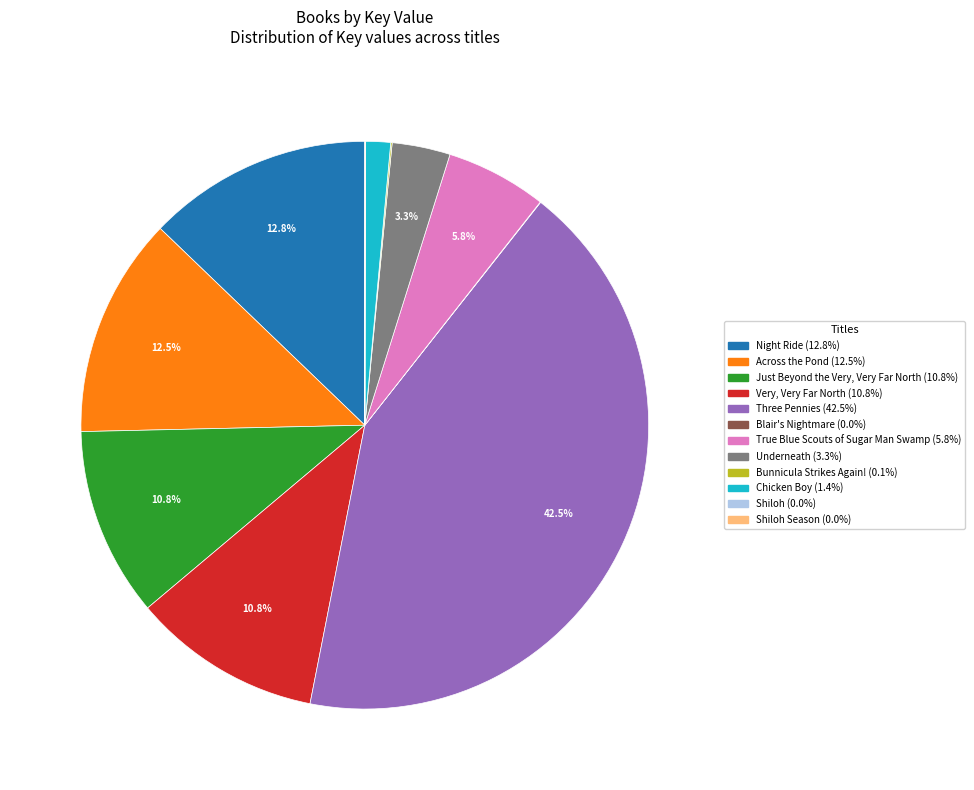

Does any single category account for the majority?

No